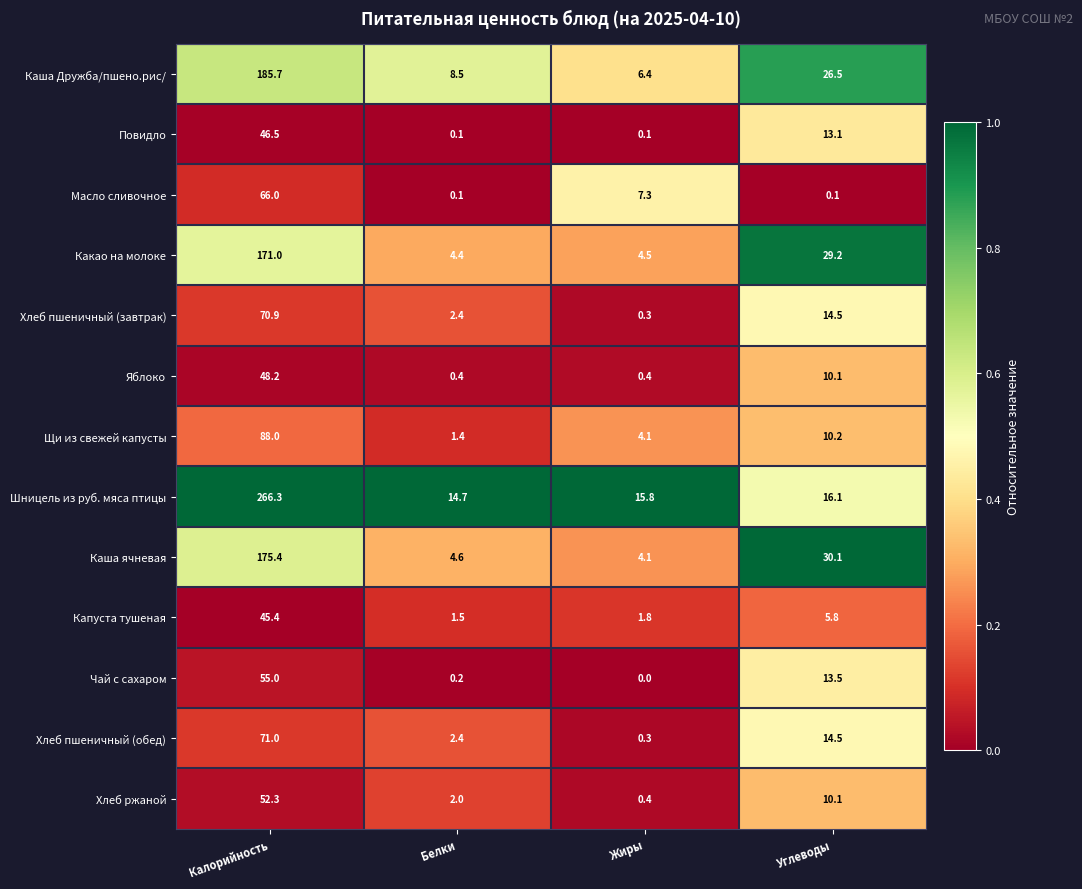

At which label does Яблоко first exceed 10?

Калорийность